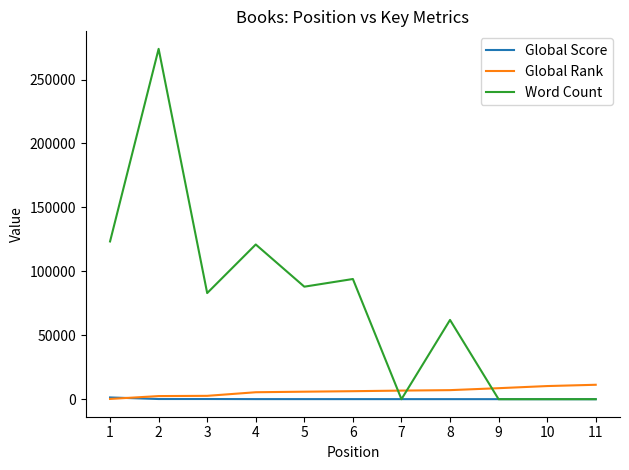

The value of Word Count at 8 is 30100. True or false?

False